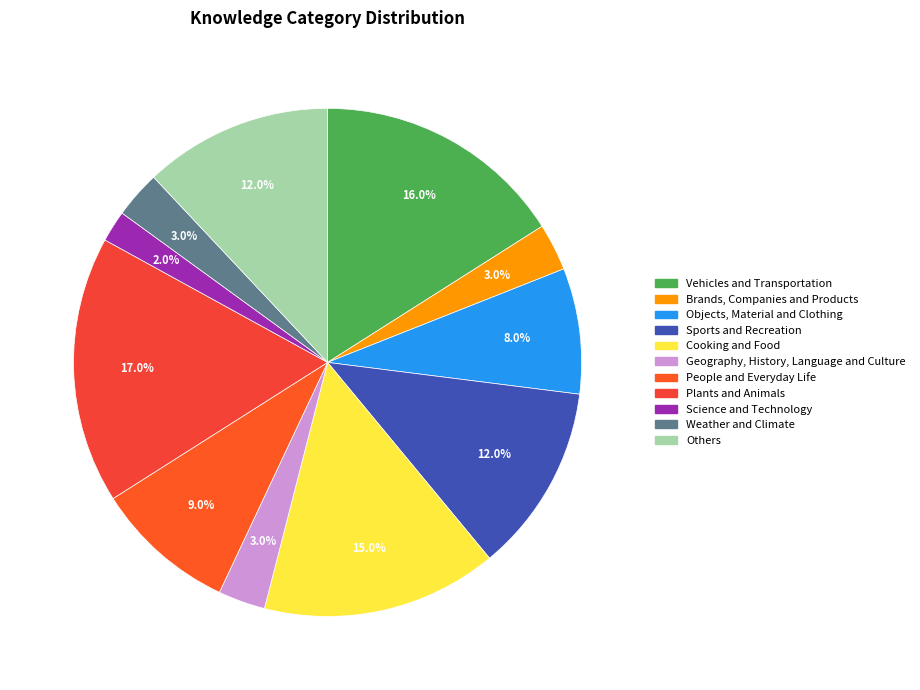

What is the smallest slice in the pie chart?

Science and Technology